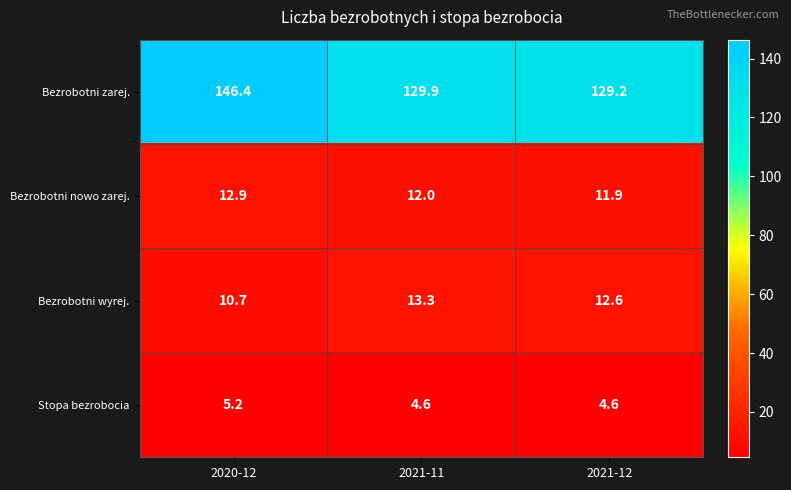

True or false: Bezrobotni zarej. has a value of 129.9 at 2021-11.

True